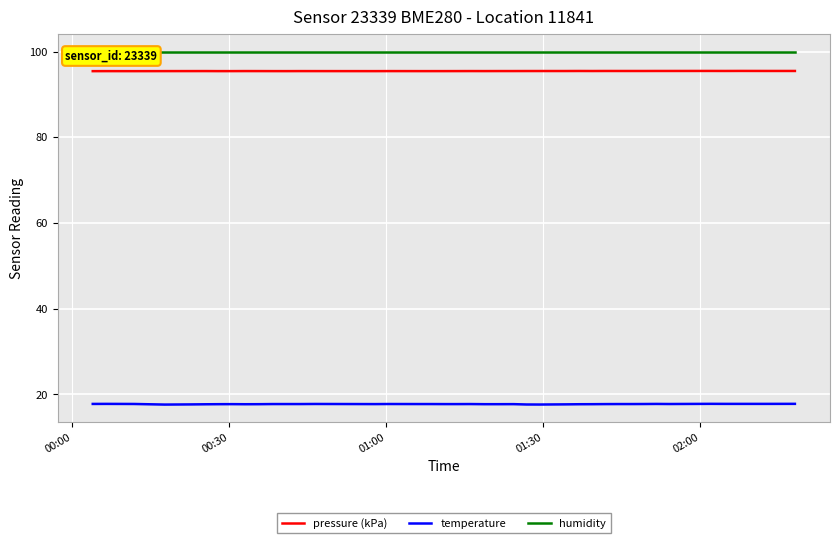

What is the lowest value of the pressure (kPa) series?

95.4